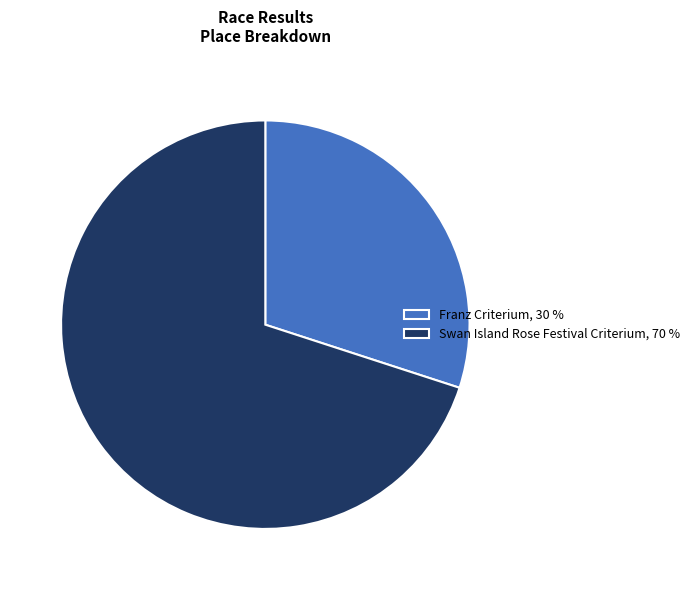

Combined, do Swan Island Rose Festival Criterium, 70 % and Franz Criterium, 30 % account for over 50%?

Yes